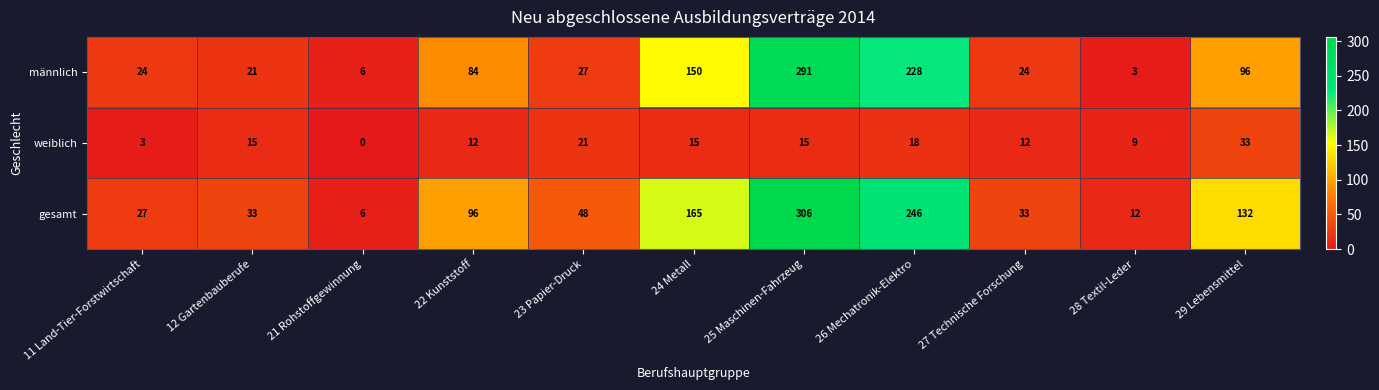

Is the value of gesamt at 26 Mechatronik-Elektro greater than the value of männlich at 25 Maschinen-Fahrzeug?

No